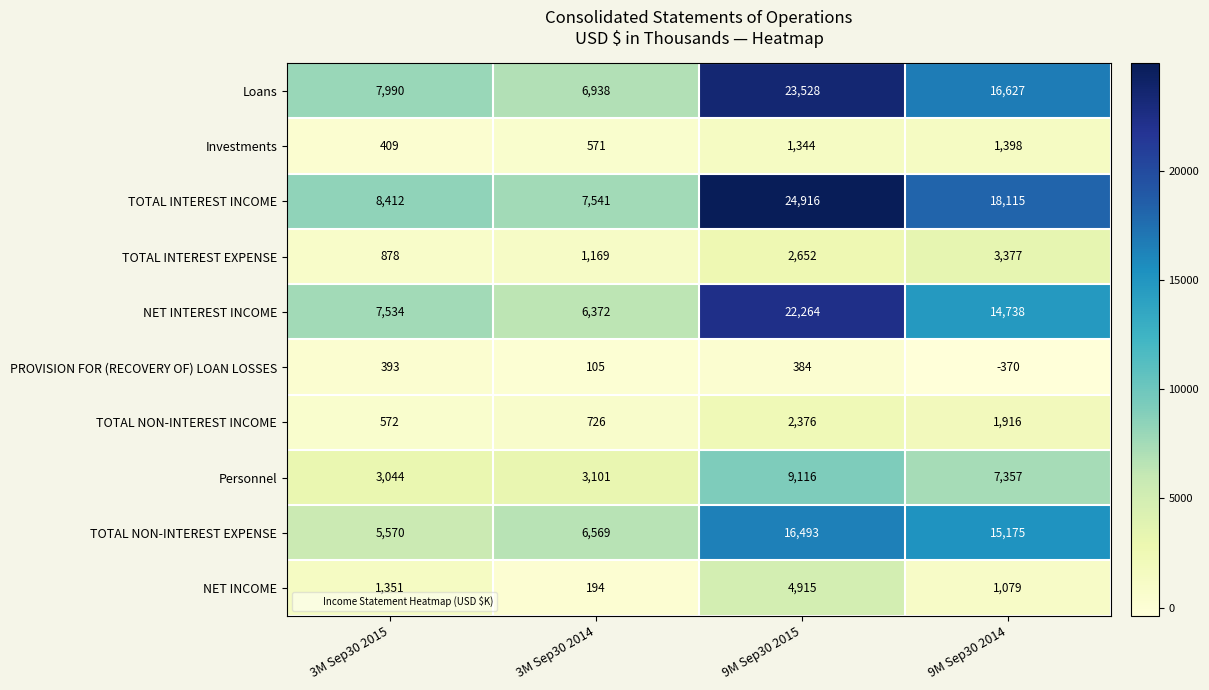

The value of PROVISION FOR (RECOVERY OF) LOAN LOSSES at 9M Sep30 2014 is -628. True or false?

False